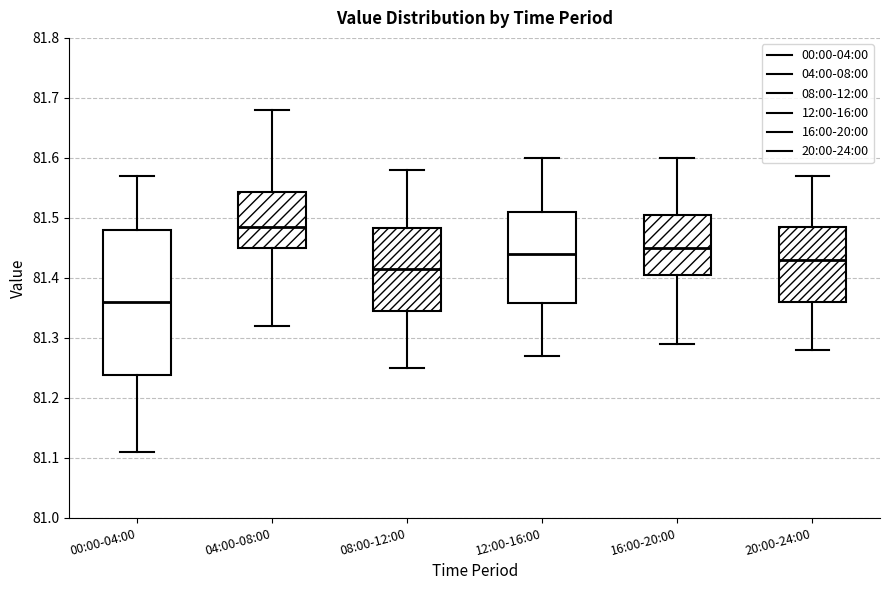

Comparing the boxes themselves (not the whiskers), which one is the tallest?

00:00-04:00